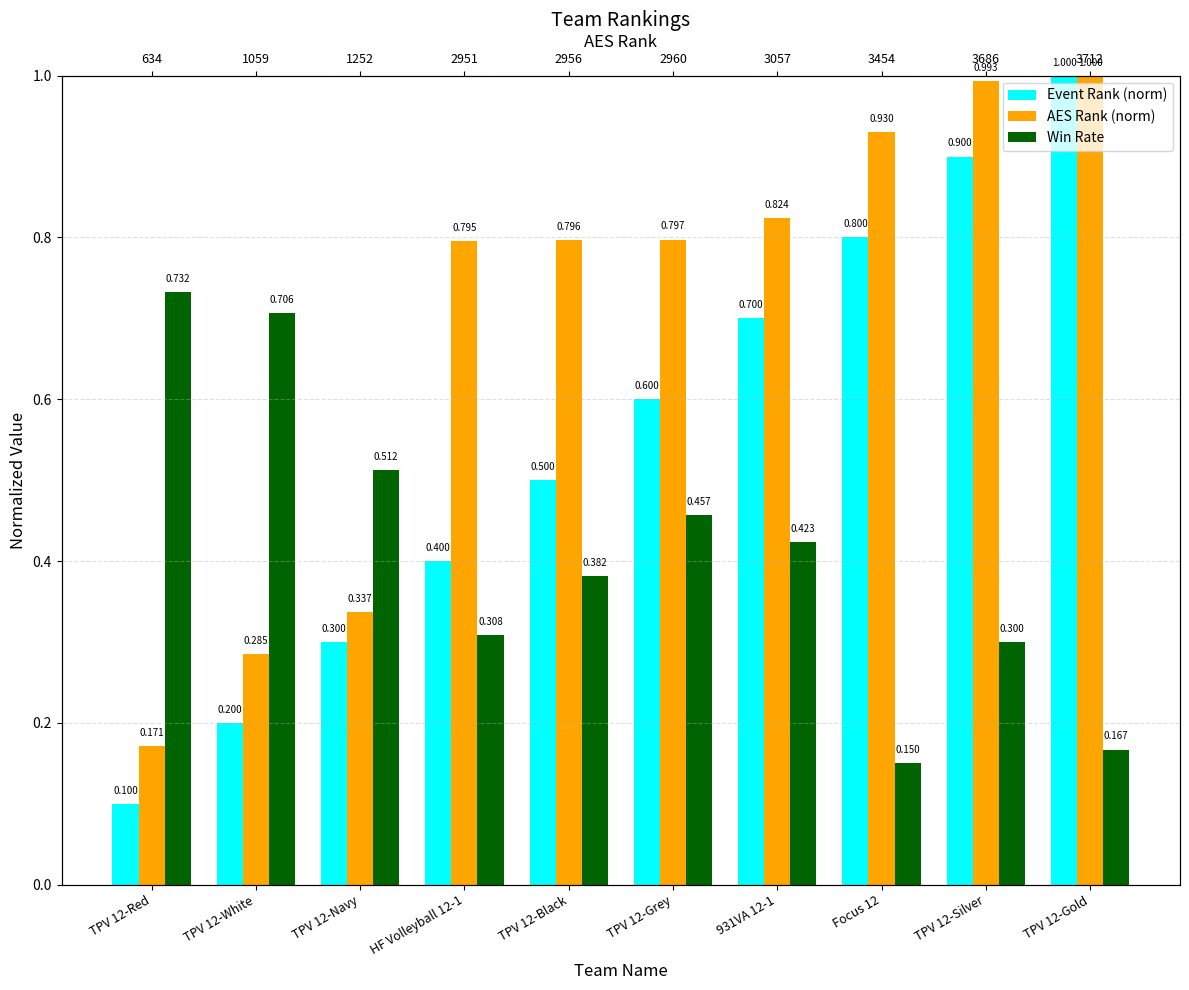

How many distinct data groups are displayed?

3